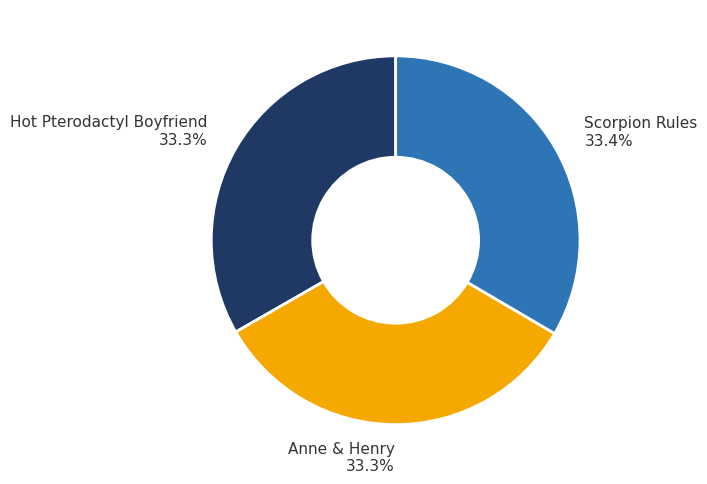

How many slices are in this pie chart?

3